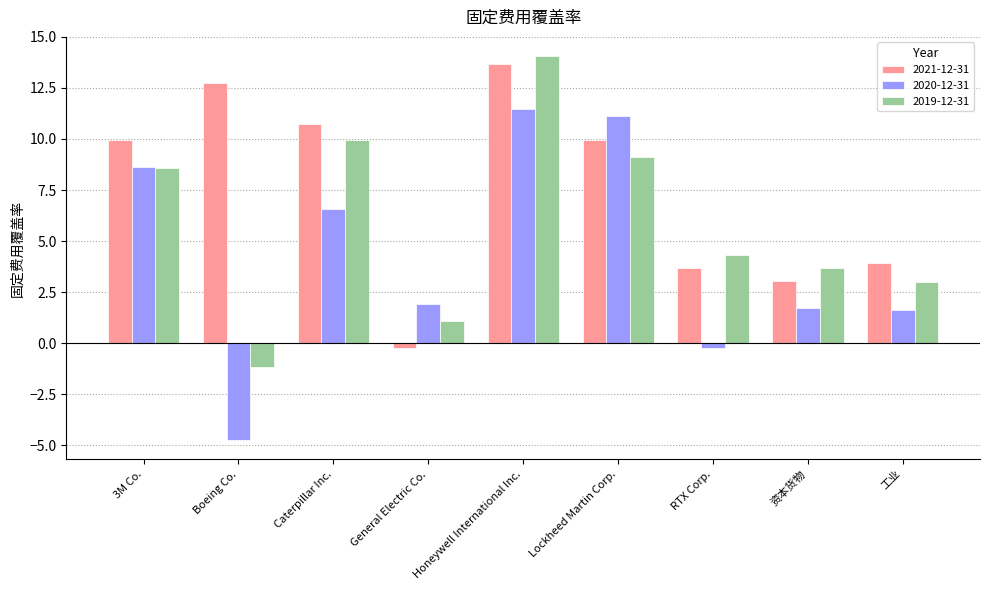

How many bars are there in each group?

3